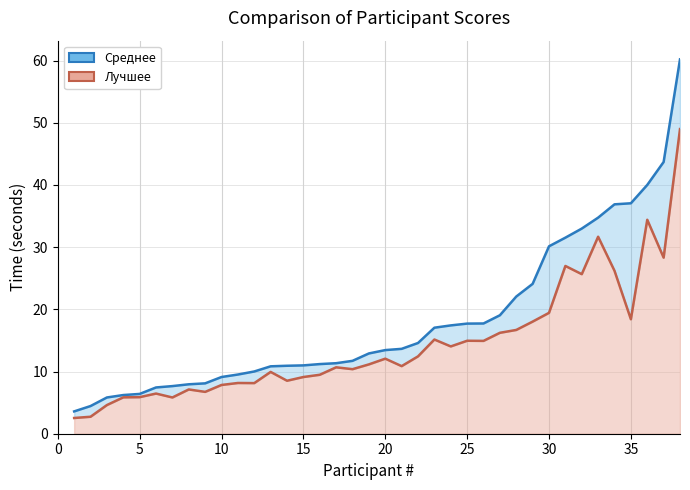

What is the smallest value displayed?

2.5